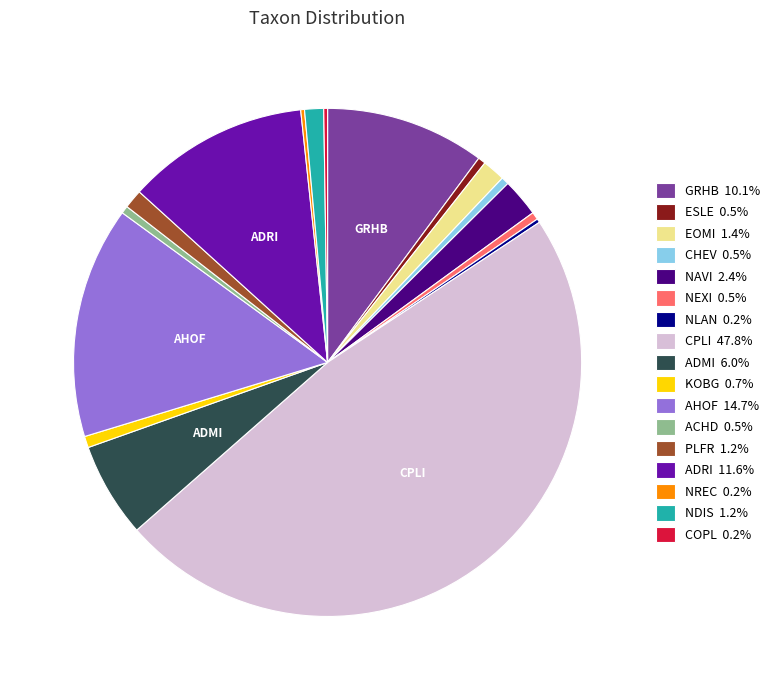

Does any single category account for the majority?

No